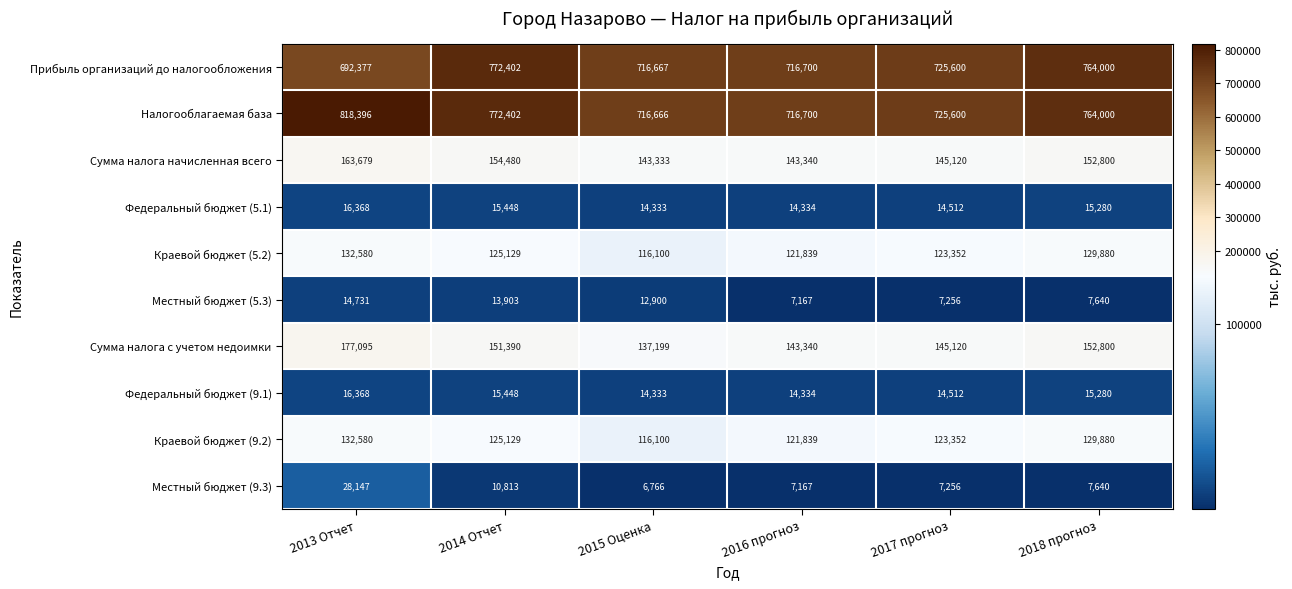

Rank the categories by Краевой бюджет (9.2) value from highest to lowest.

2013 Отчет, 2018 прогноз, 2014 Отчет, 2017 прогноз, 2016 прогноз, 2015 Оценка